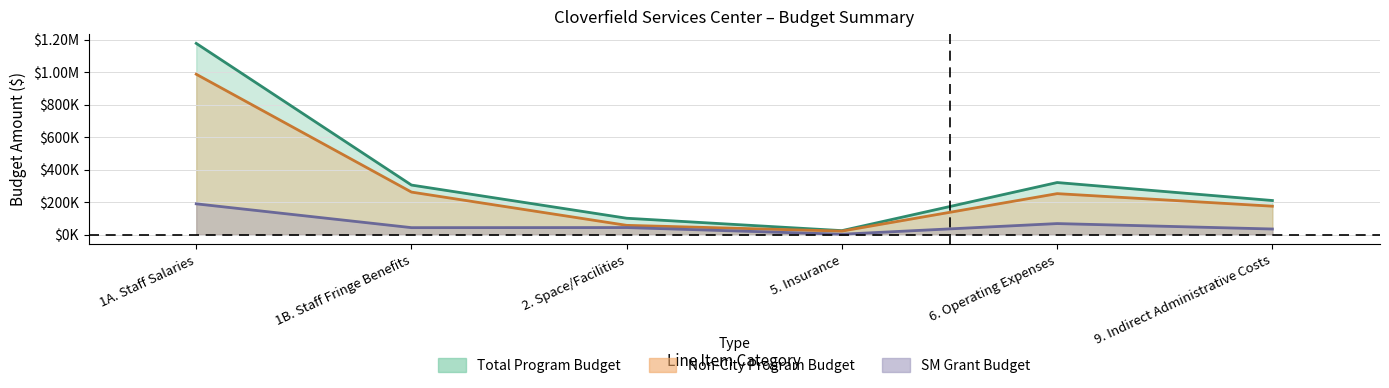

Reading right to left, extract all data points from this chart.

Total Program Budget: 9. Indirect Administrative Costs=210006.0	6. Operating Expenses=320674.4	5. Insurance=24833.4	2. Space/Facilities=101101.1	1B. Staff Fringe Benefits=305090.6	1A. Staff Salaries=1176294.9
SM Grant Budget: 9. Indirect Administrative Costs=34889.7	6. Operating Expenses=68273.4	5. Insurance=2750.0	2. Space/Facilities=43750.0	1B. Staff Fringe Benefits=43214.8	1A. Staff Salaries=189658.6
Non-City Program Budget: 9. Indirect Administrative Costs=175116.3	6. Operating Expenses=252401.0	5. Insurance=22083.4	2. Space/Facilities=57351.1	1B. Staff Fringe Benefits=261875.8	1A. Staff Salaries=986636.3